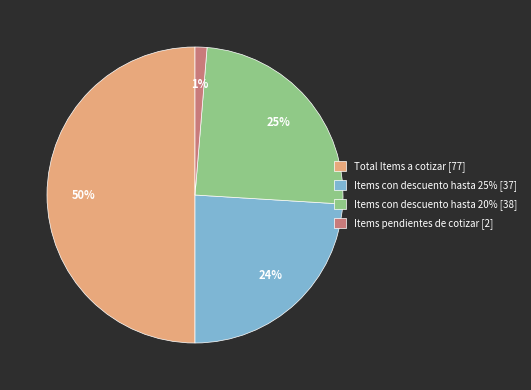

To the nearest percent, what percentage of the pie is Items pendientes de cotizar?

1%